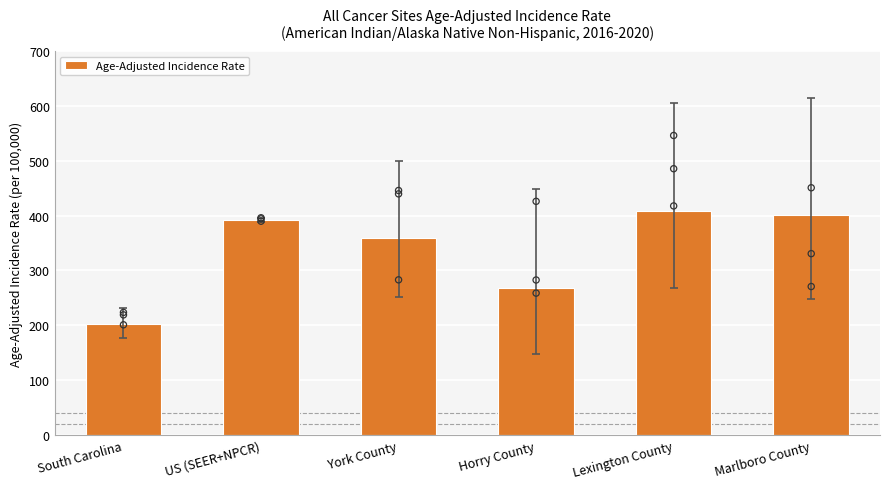

Between Marlboro County and US (SEER+NPCR), which is larger?

Marlboro County